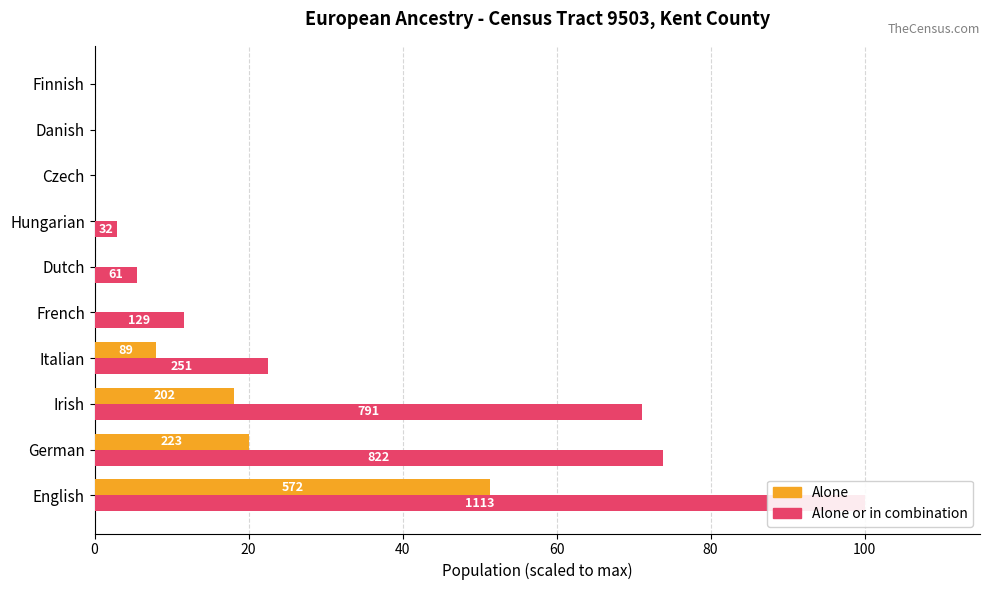

Reading right to left, extract all data points from this chart.

alone: 0.0	0.0	0.0	0.0	0.0	0.0	8.0	18.1	20.0	51.4
alone or in combination: 0.0	0.0	0.0	2.9	5.5	11.6	22.6	71.1	73.9	100.0